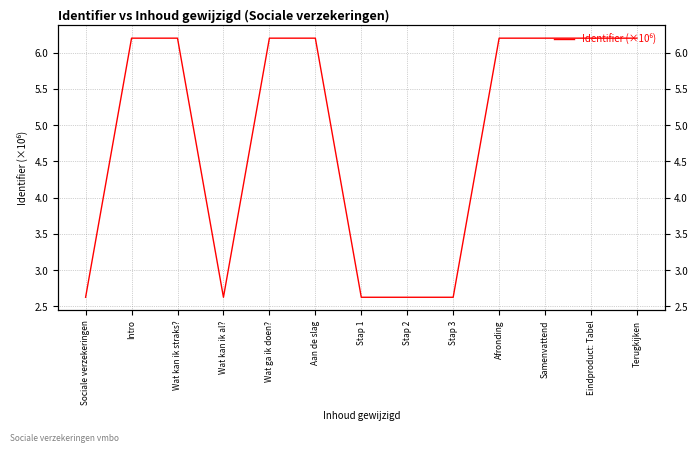

Rank the categories by value from lowest to highest.

Sociale verzekeringen, Wat kan ik al?, Stap 1, Stap 2, Stap 3, Intro, Wat kan ik straks?, Wat ga ik doen?, Aan de slag, Afronding, Samenvattend, Eindproduct: Tabel, Terugkijken